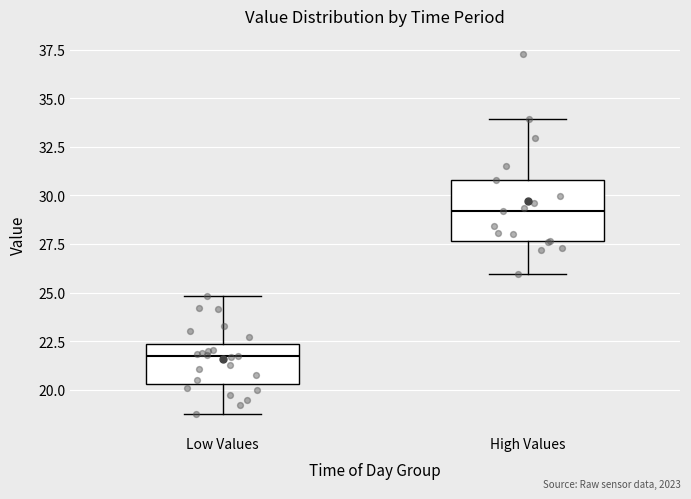

Where is the upper edge of the box for High Values on the y-axis? The values are not printed on the chart, so give them approximately, as read against the axis.

31.0